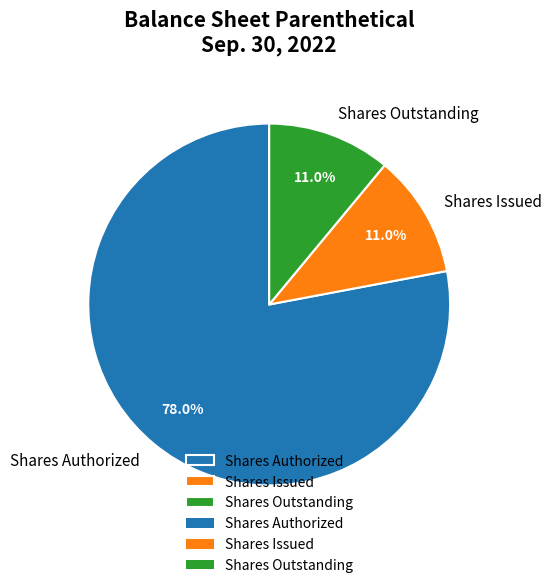

Is there any slice that represents more than half of the pie?

Yes